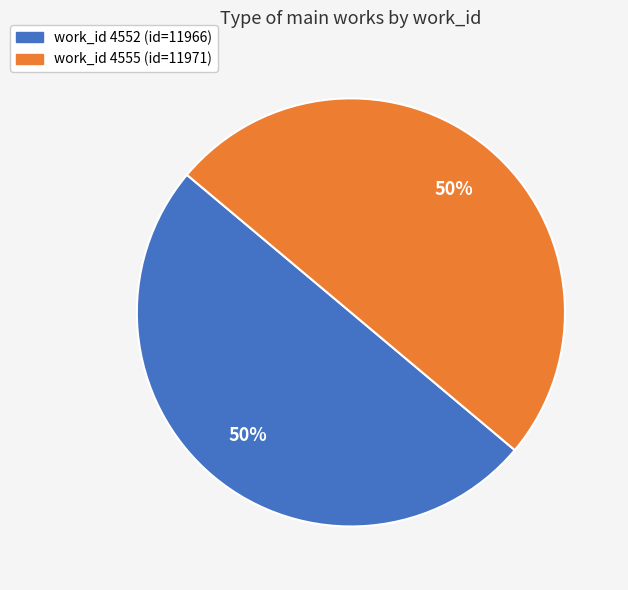

The work_id 4555 (id=11971) slice represents 40% of the pie. True or false?

False